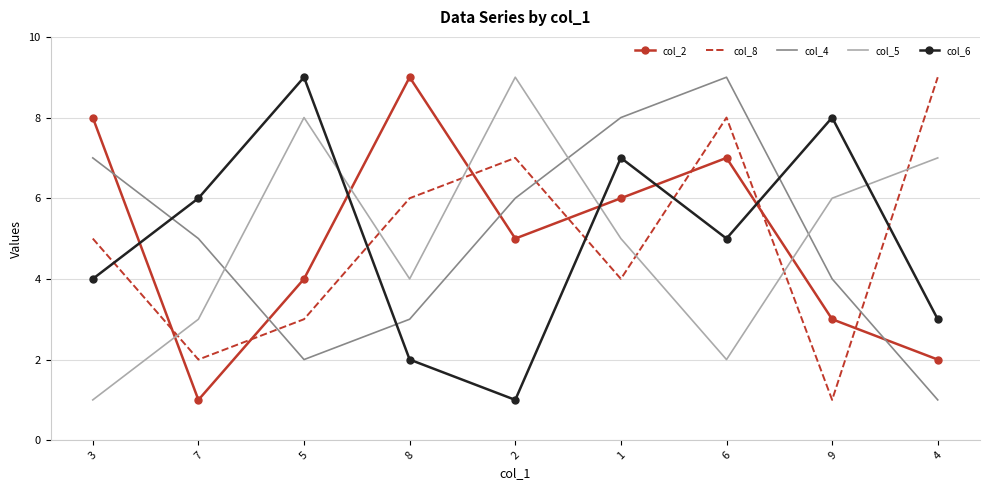

Which series changed the most between 7 and 5?

col_5